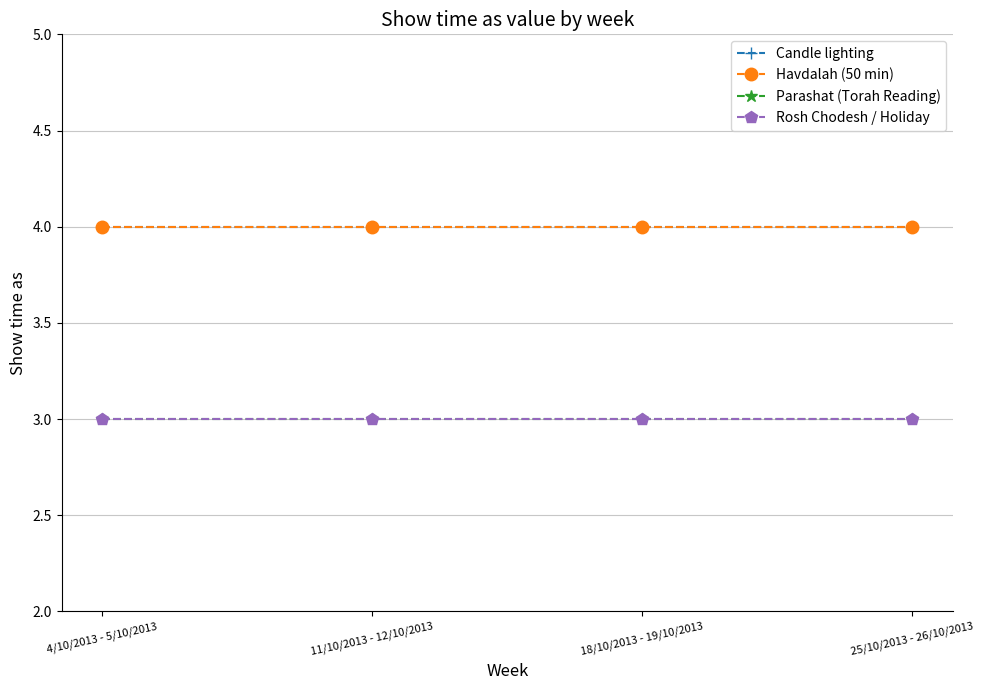

Is this an area chart (filled region under the line)?

No